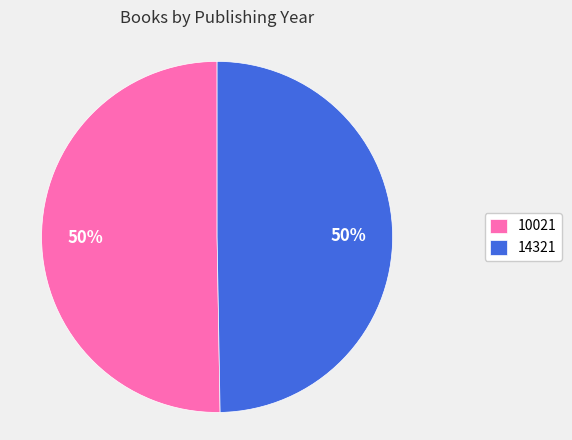

Which slice represents more than half of the pie?

10021